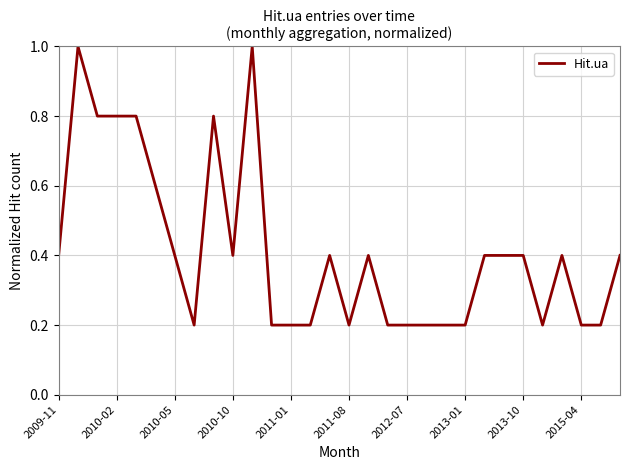

What is the difference between the maximum and minimum values?

0.8